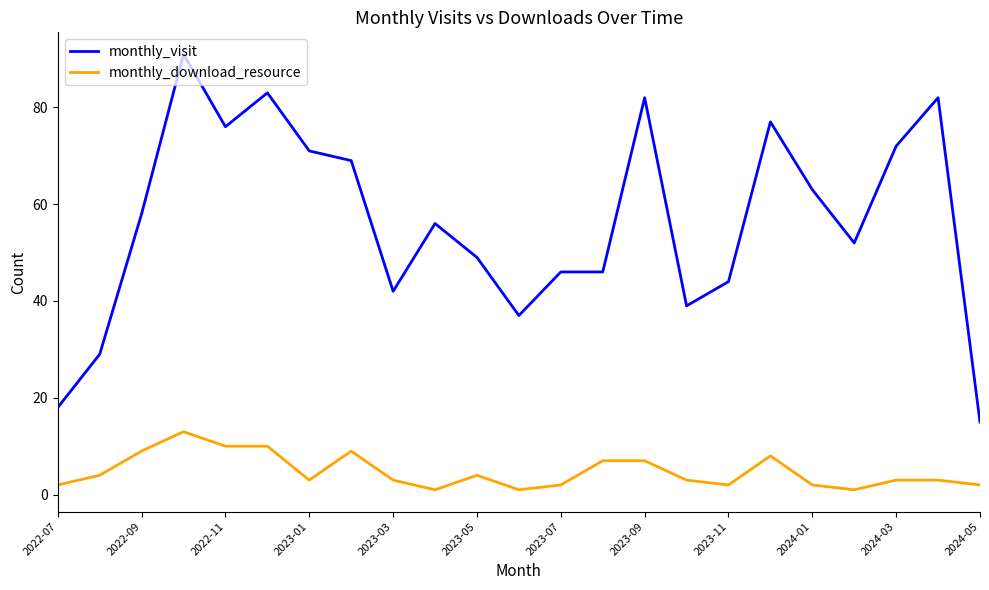

How many distinct data groups are displayed?

2